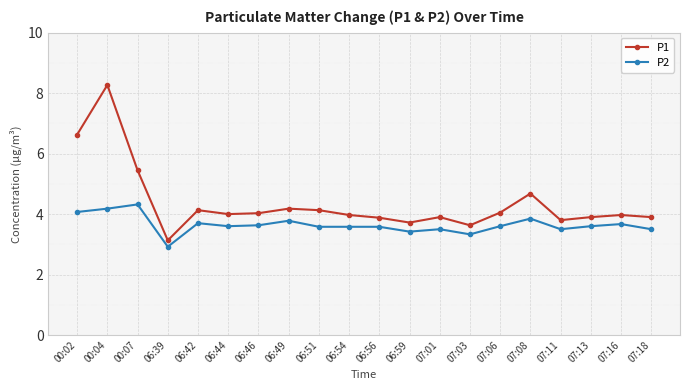

Rank the series by their maximum value, from lowest to highest.

P2, P1